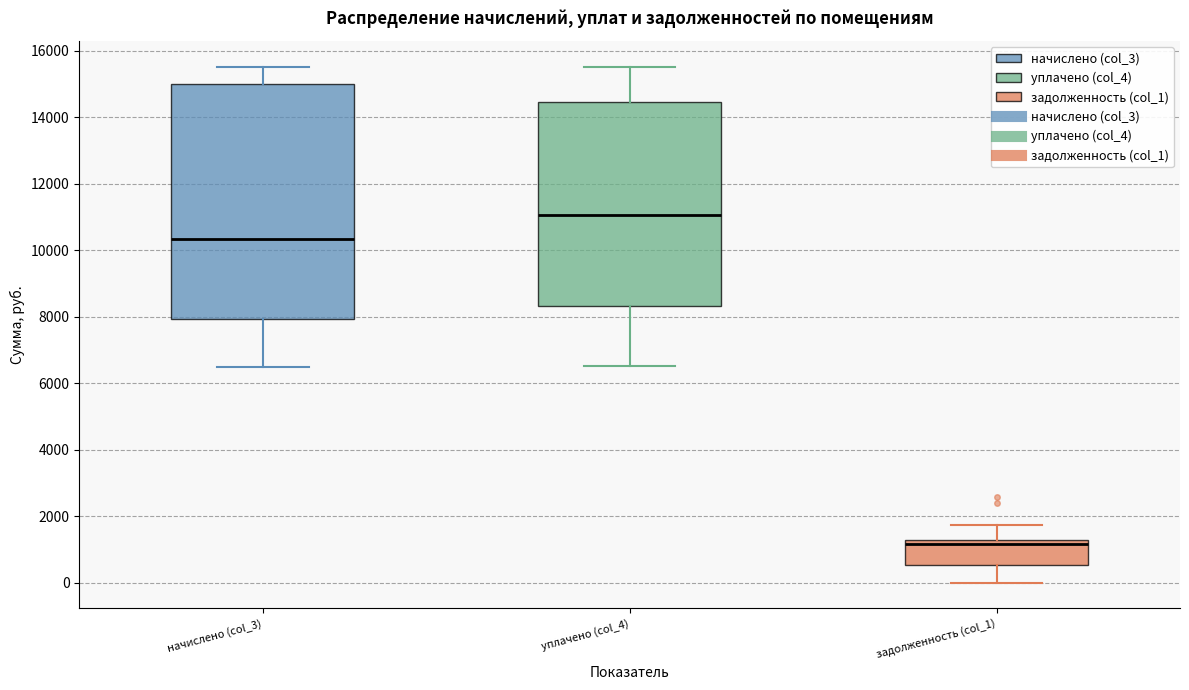

Comparing the boxes themselves (not the whiskers), which one is the tallest?

начислено (col_3)